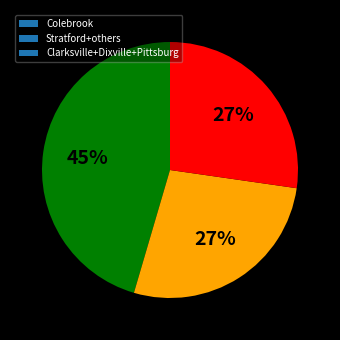

The Clarksville+Dixville+Pittsburg slice represents 27% of the pie. True or false?

True